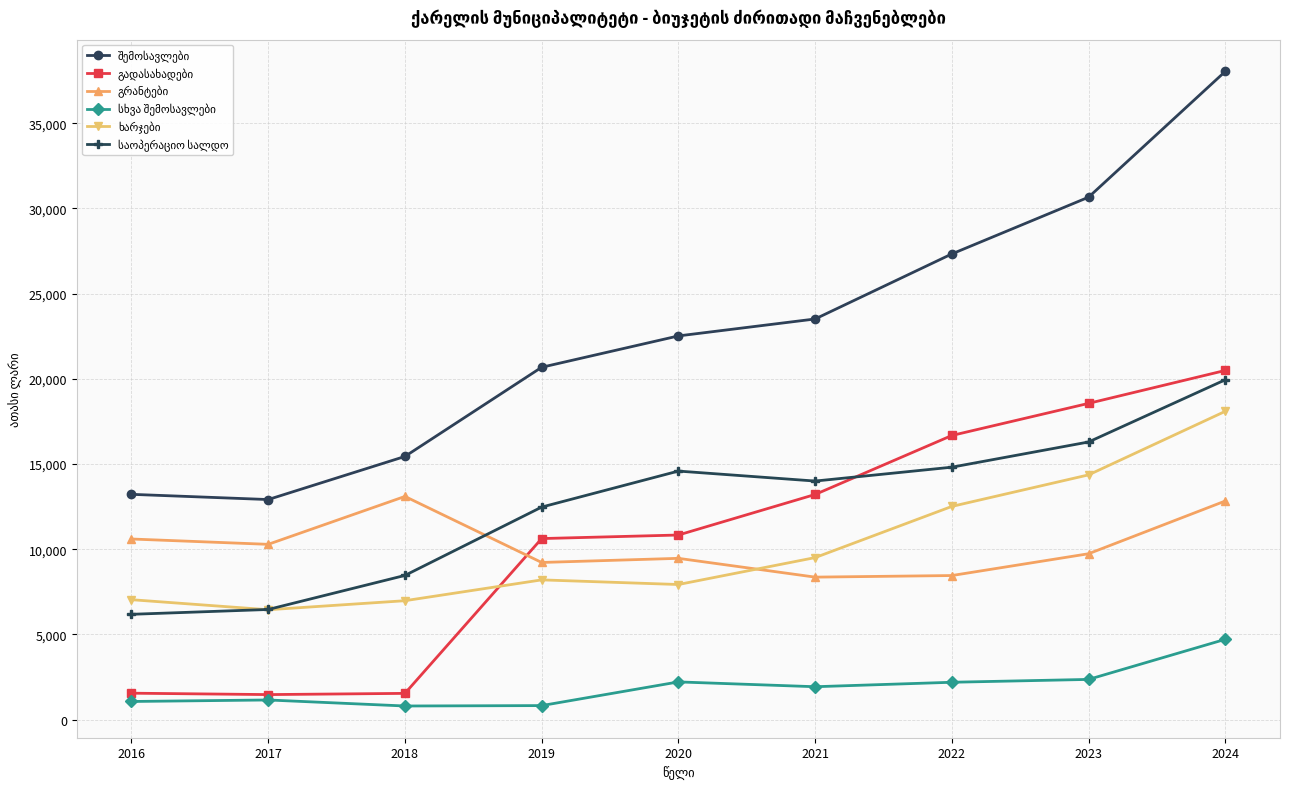

At which category does the chart reach its peak across all series?

2024